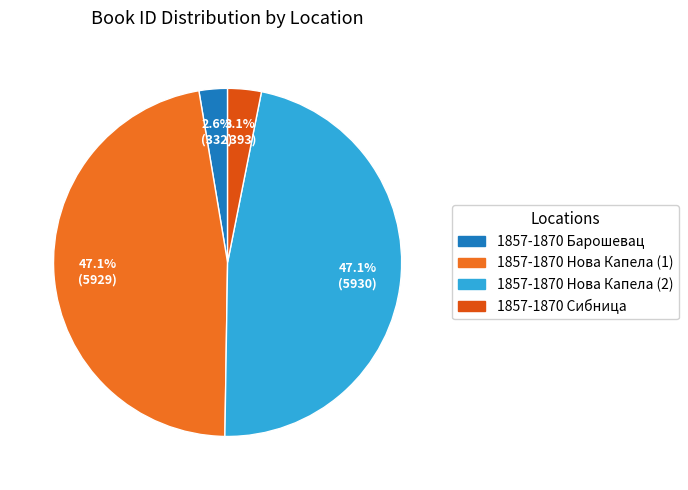

What is the change in value from 1857-1870 Нова Капела (2) to 1857-1870 Сибница?

-5537